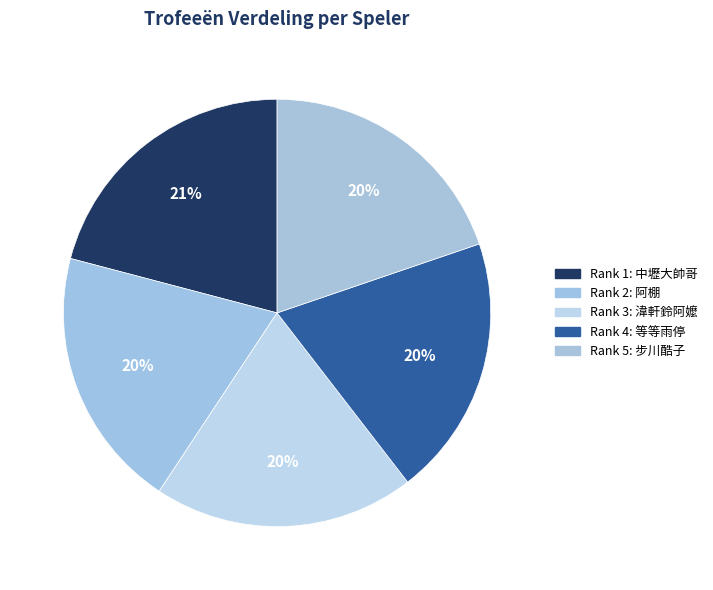

How many segments does this pie chart have?

5